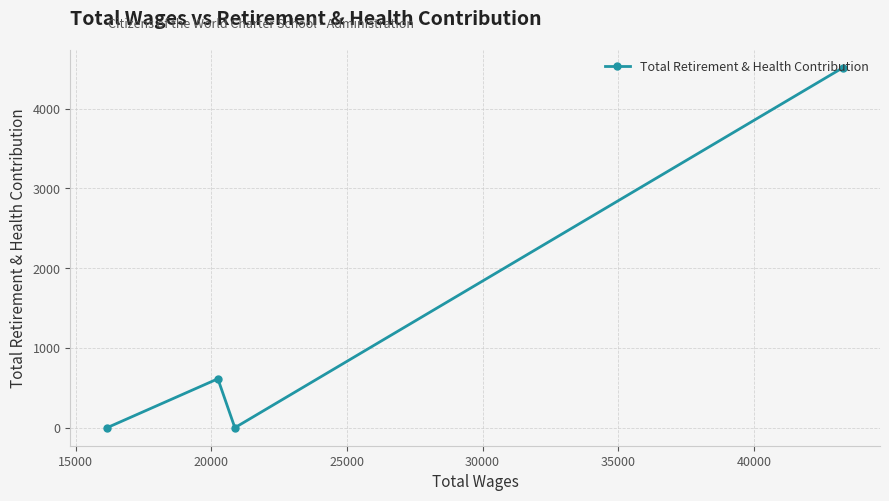

True or false: the data has more than 1 interior local peaks.

False